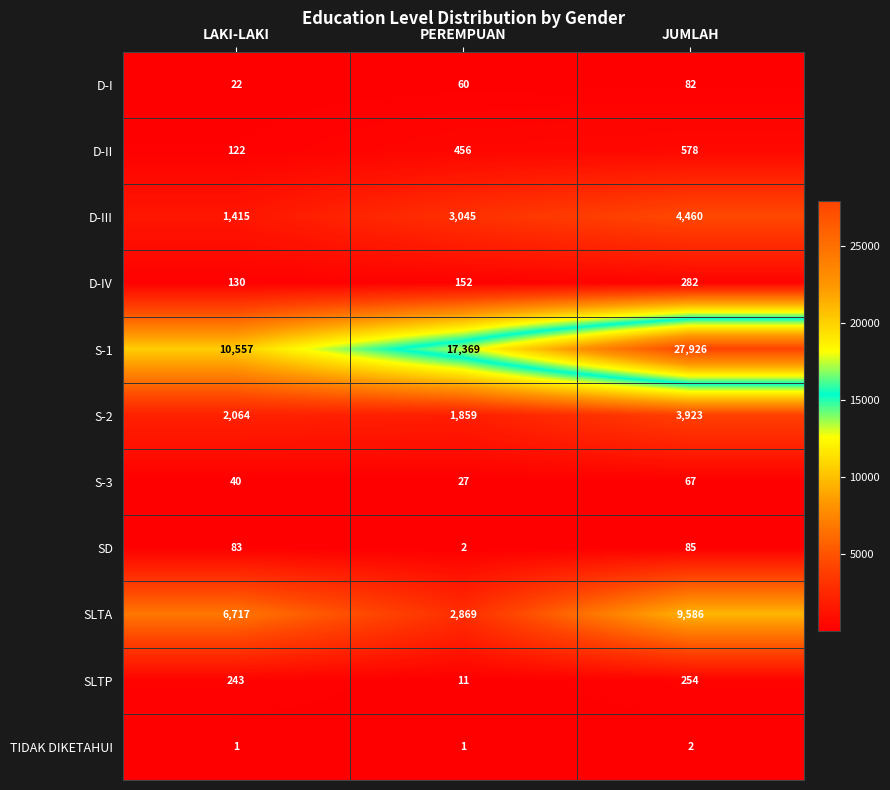

Which series has the widest spread of values?

S-1